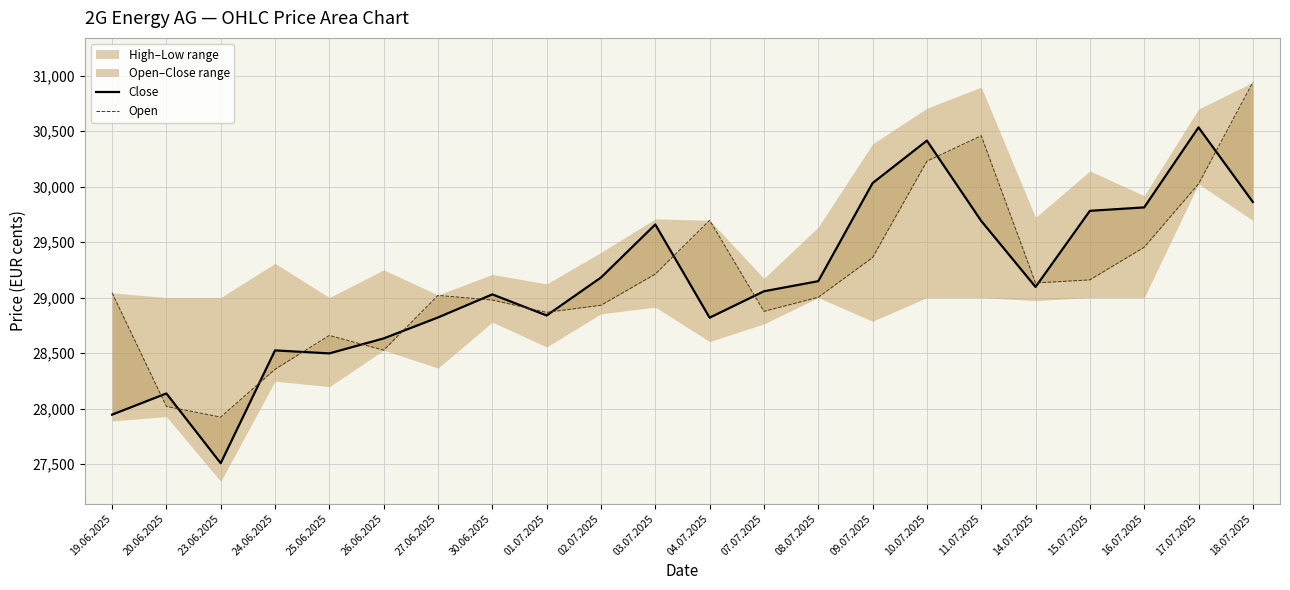

Where does the Close series first go above 29096?

02.07.2025